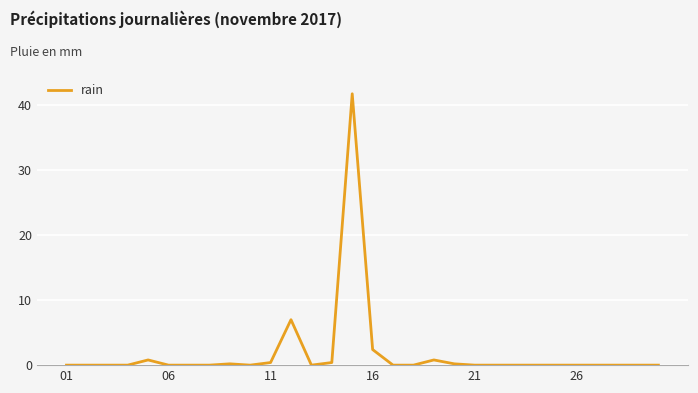

What is the maximum value shown in the chart?

41.8